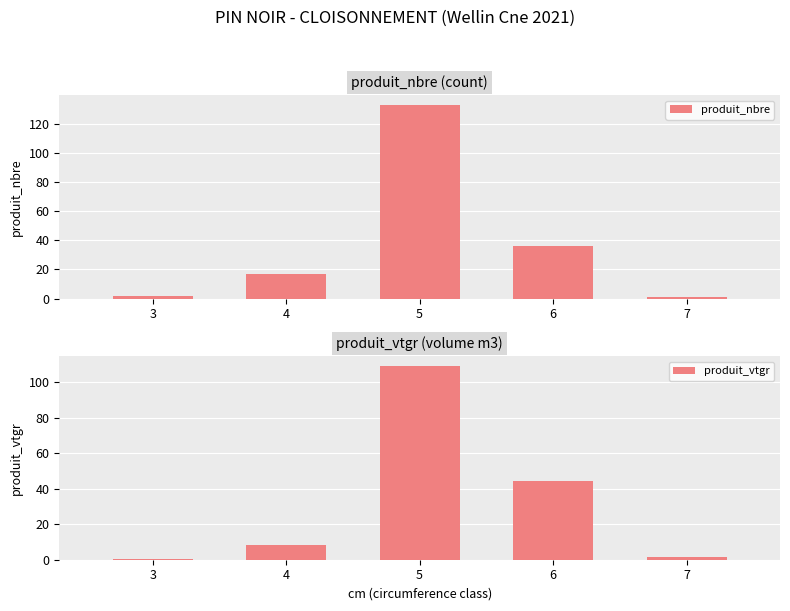

At which label is produit_vtgr closest to 54?

6